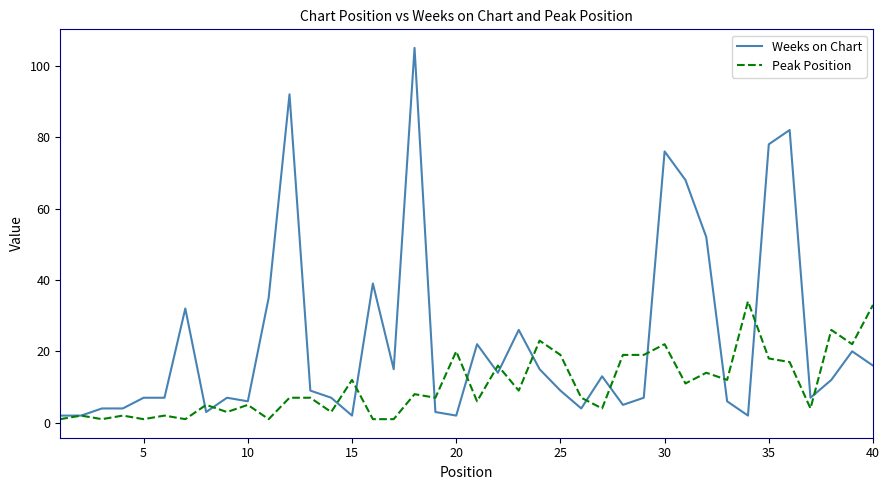

Which series has the largest total across all categories?

Weeks on Chart